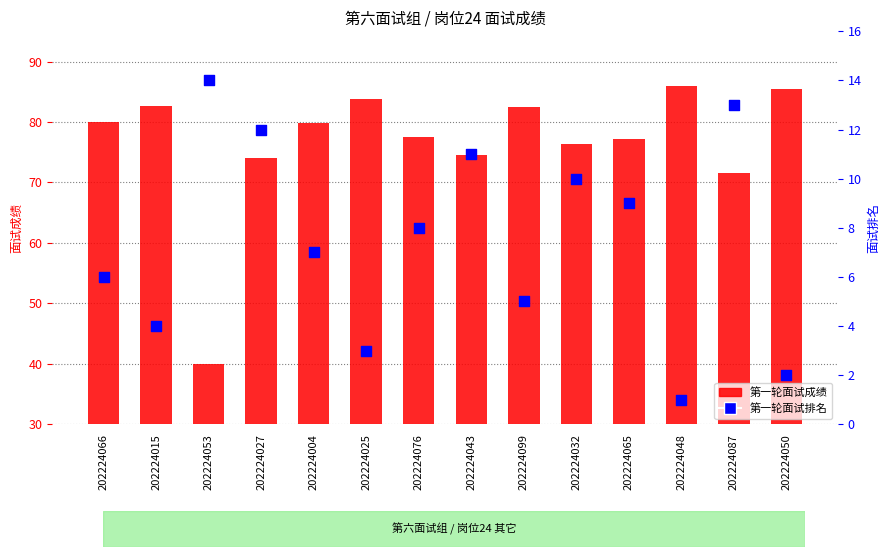

Is the value of 第一轮面试成绩 at 202224043 greater than the value of 第一轮面试排名 at 202224025?

Yes